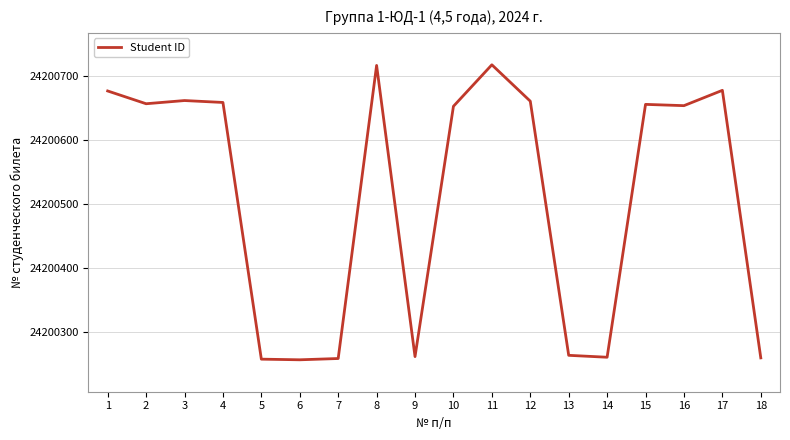

True or false: the data shows 32673828 at 13.

False